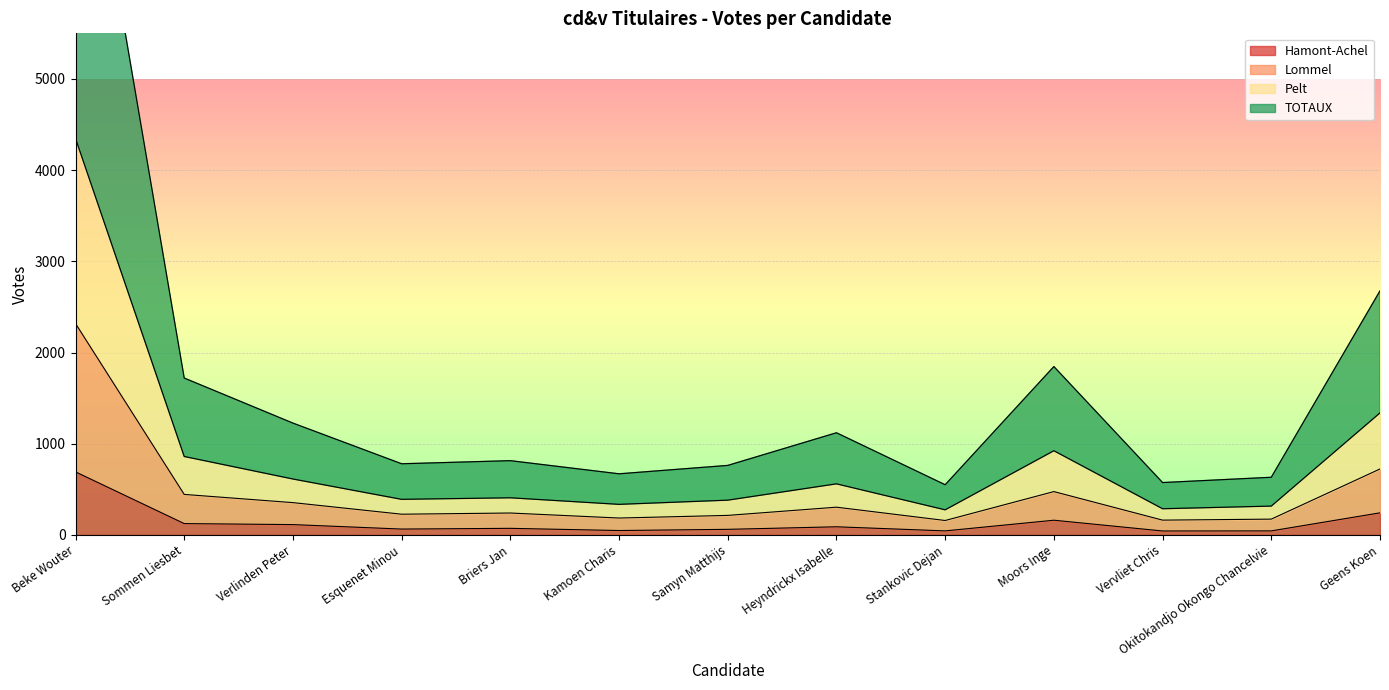

What is the difference between the Hamont-Achel values at Sommen Liesbet and Vervliet Chris?

81